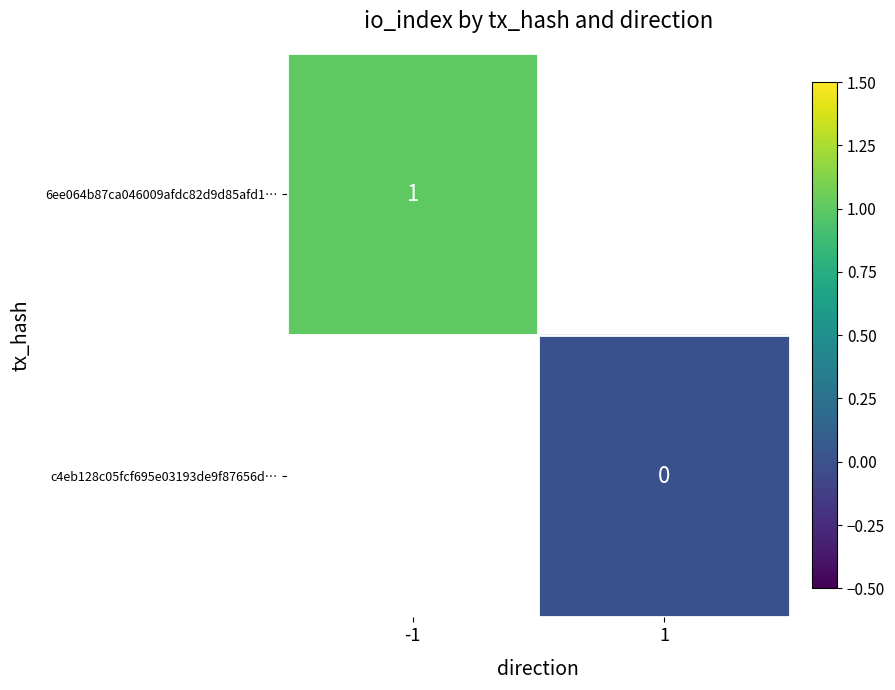

Is it true that 6ee064b87ca046009afdc82d9d85afd1… equals 1 at -1?

True